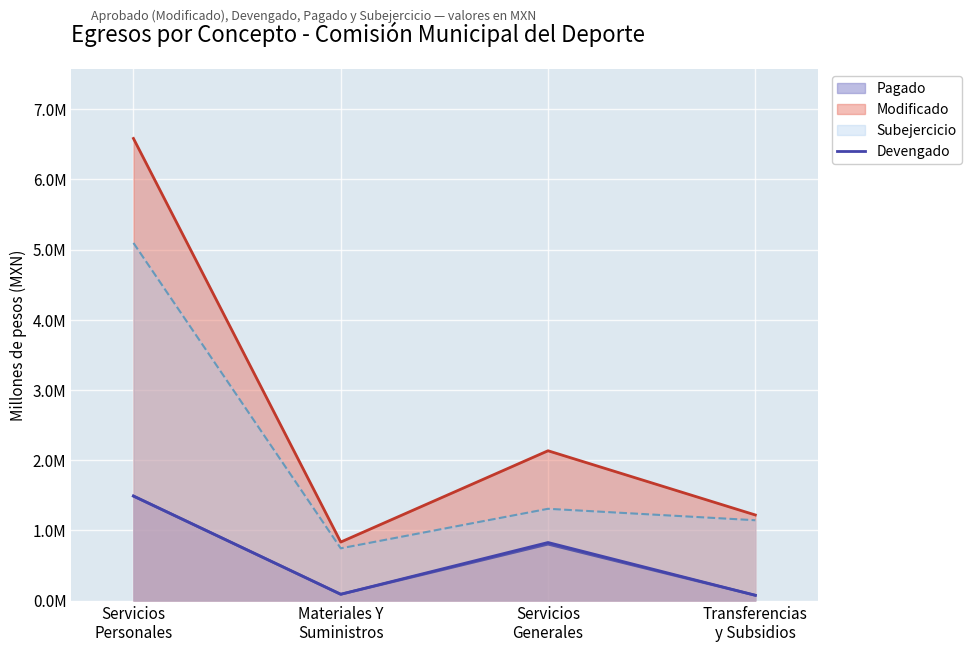

List the labels in order of value, largest first.

Servicios
Personales, Servicios
Generales, Materiales Y
Suministros, Transferencias
y Subsidios